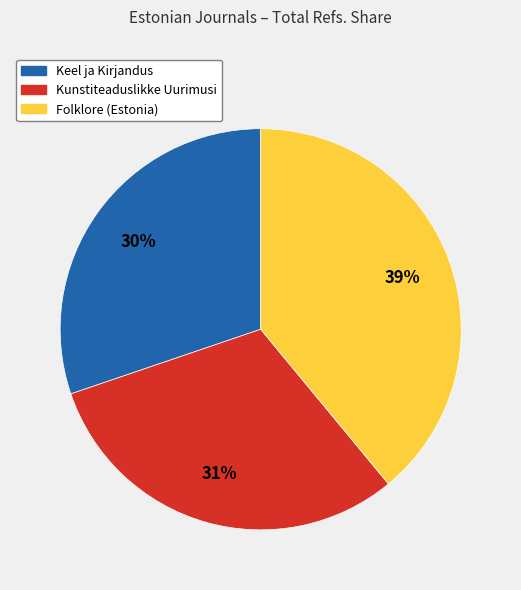

Do Kunstiteaduslikke Uurimusi and Keel ja Kirjandus together represent more than half of the pie?

Yes